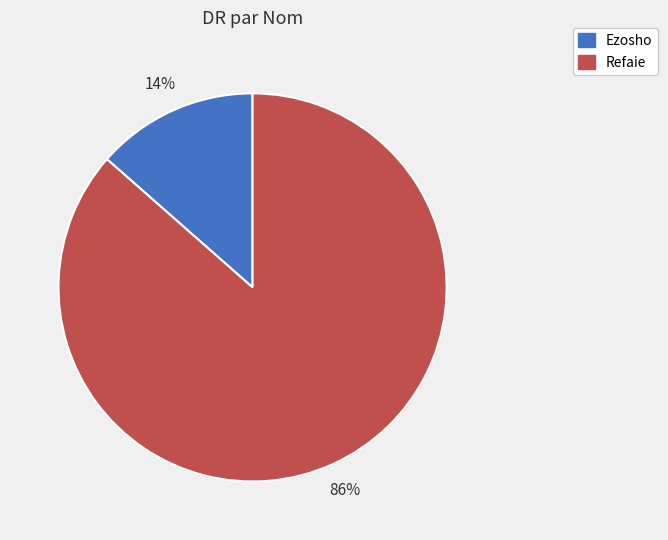

What is the smallest slice in the pie chart?

Ezosho